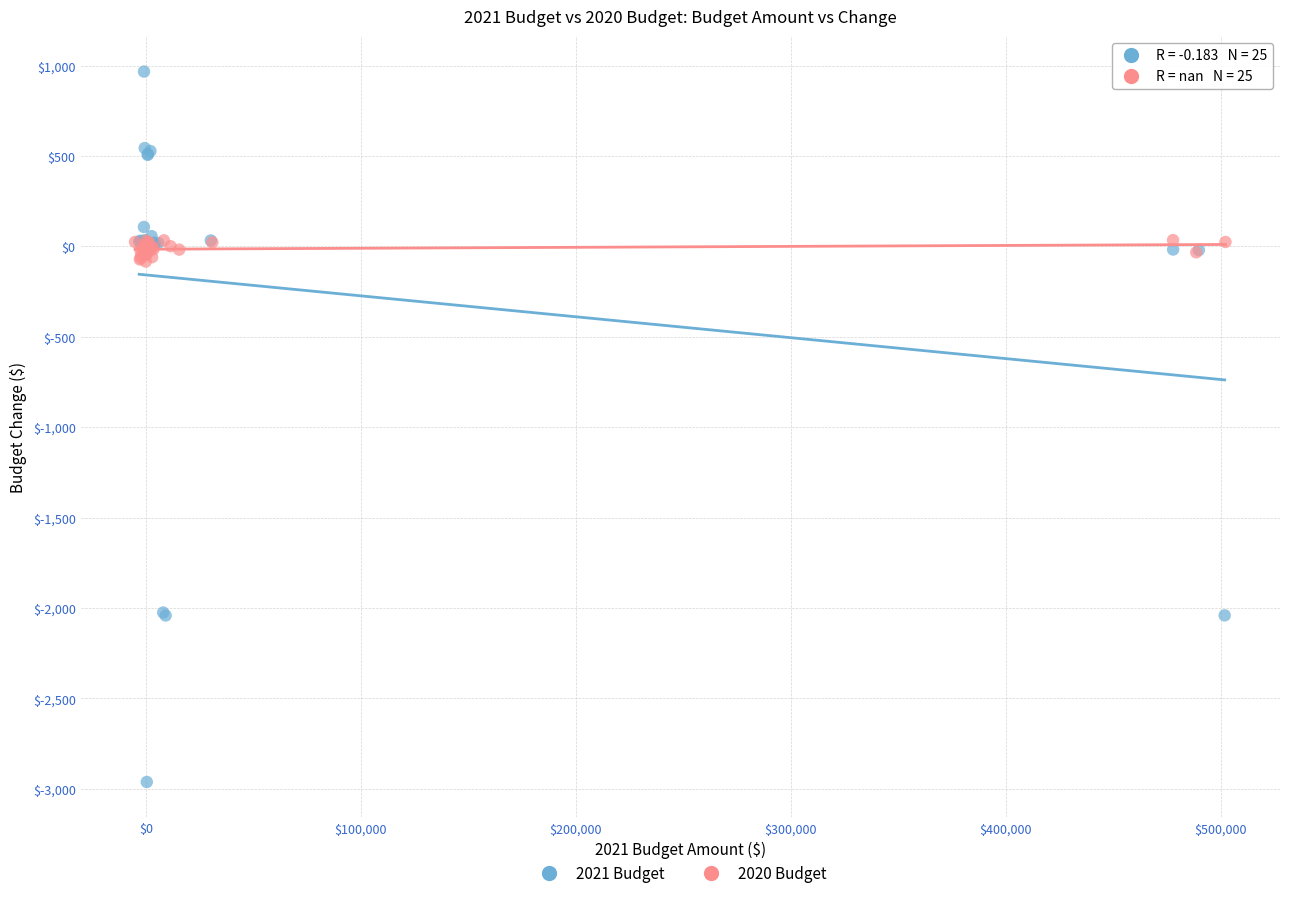

Which series has the largest Y range (max minus min)?

2021 Budget